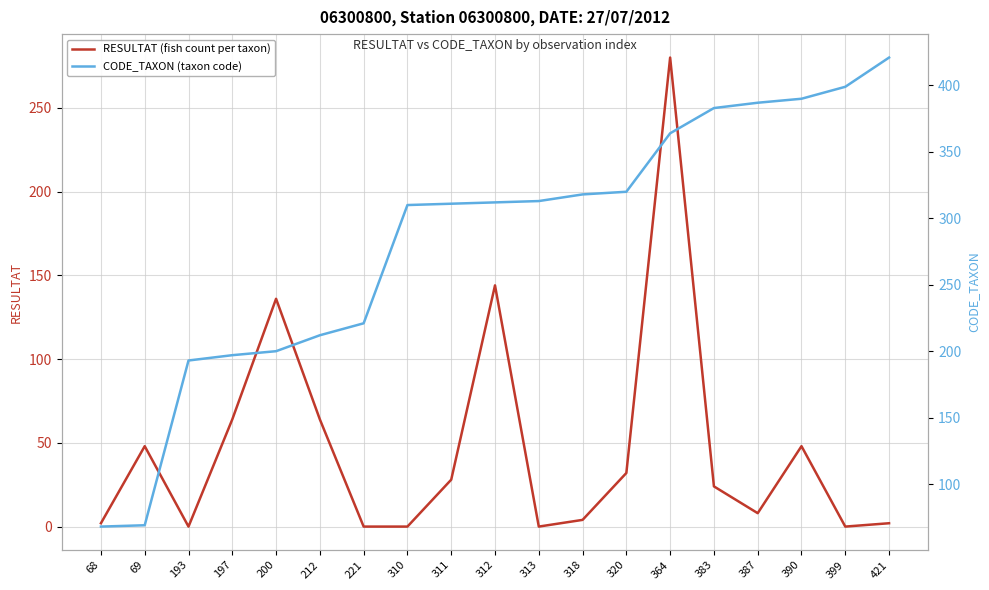

What is the maximum value shown in the chart?

421